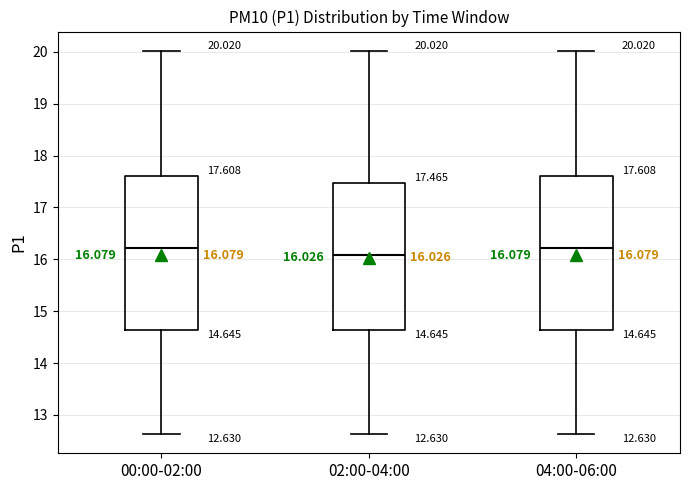

Which box has the lowest median line?

02:00-04:00